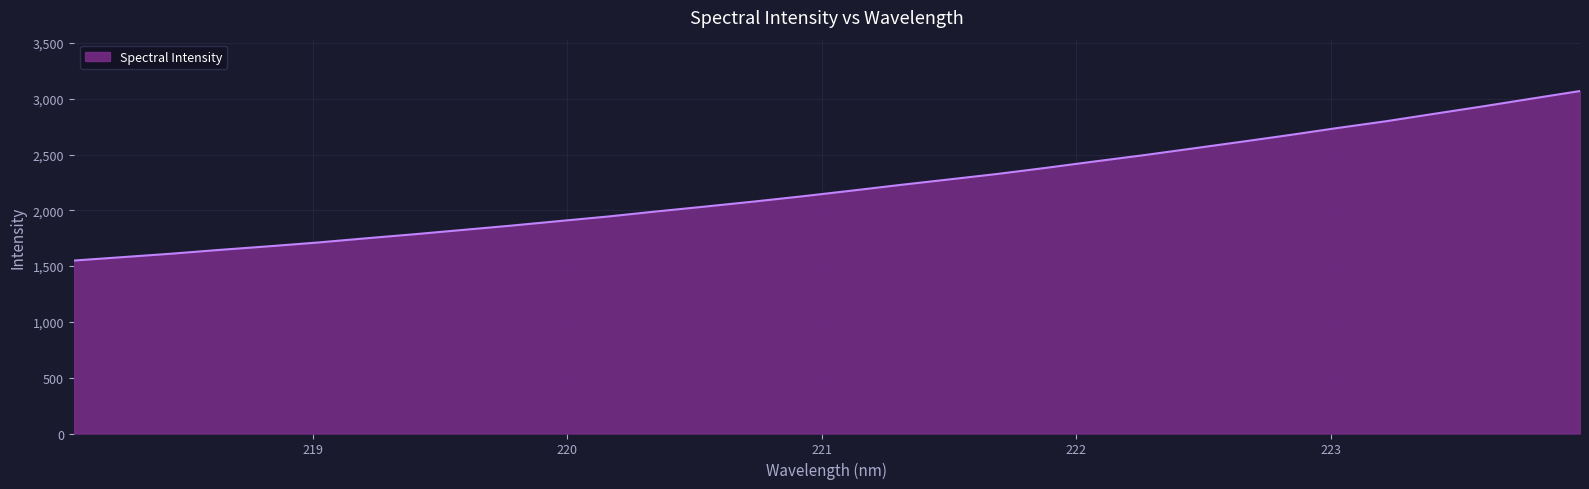

What is the difference between the maximum and minimum values?

1519.0